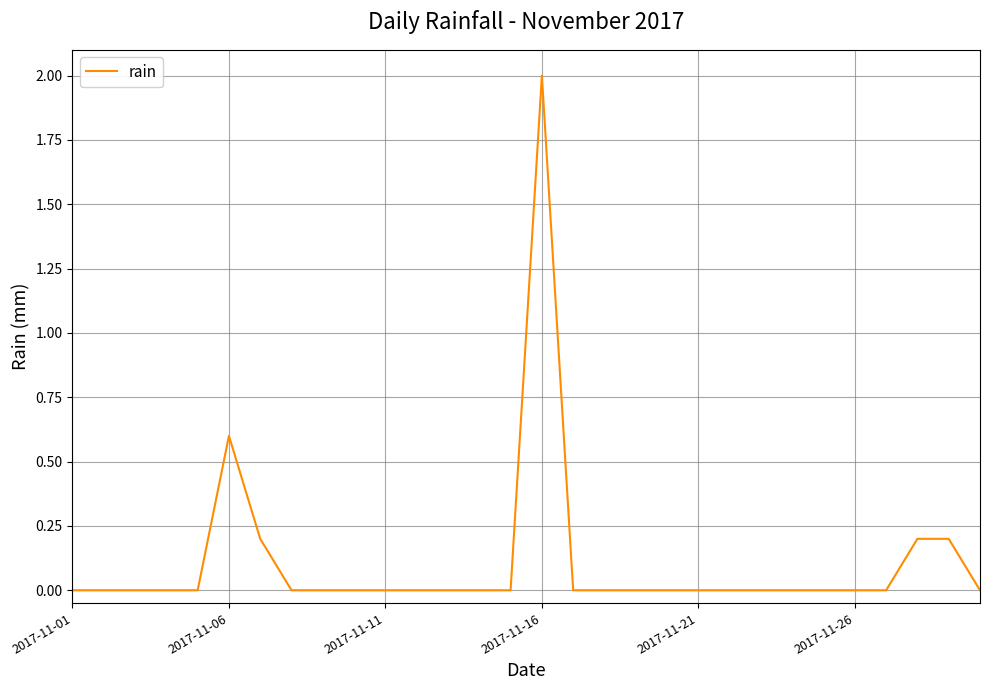

What is the difference between the second highest and minimum values?

0.6